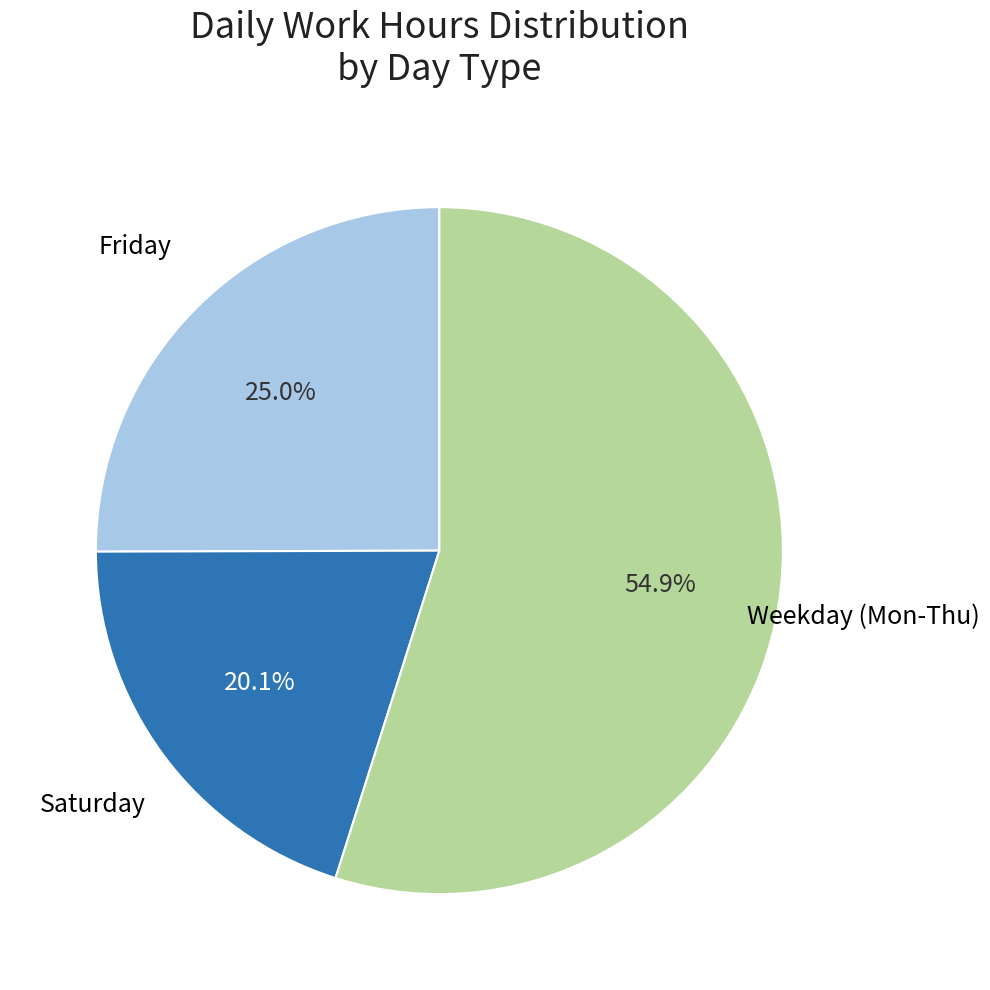

Is there a majority slice in this chart?

Yes